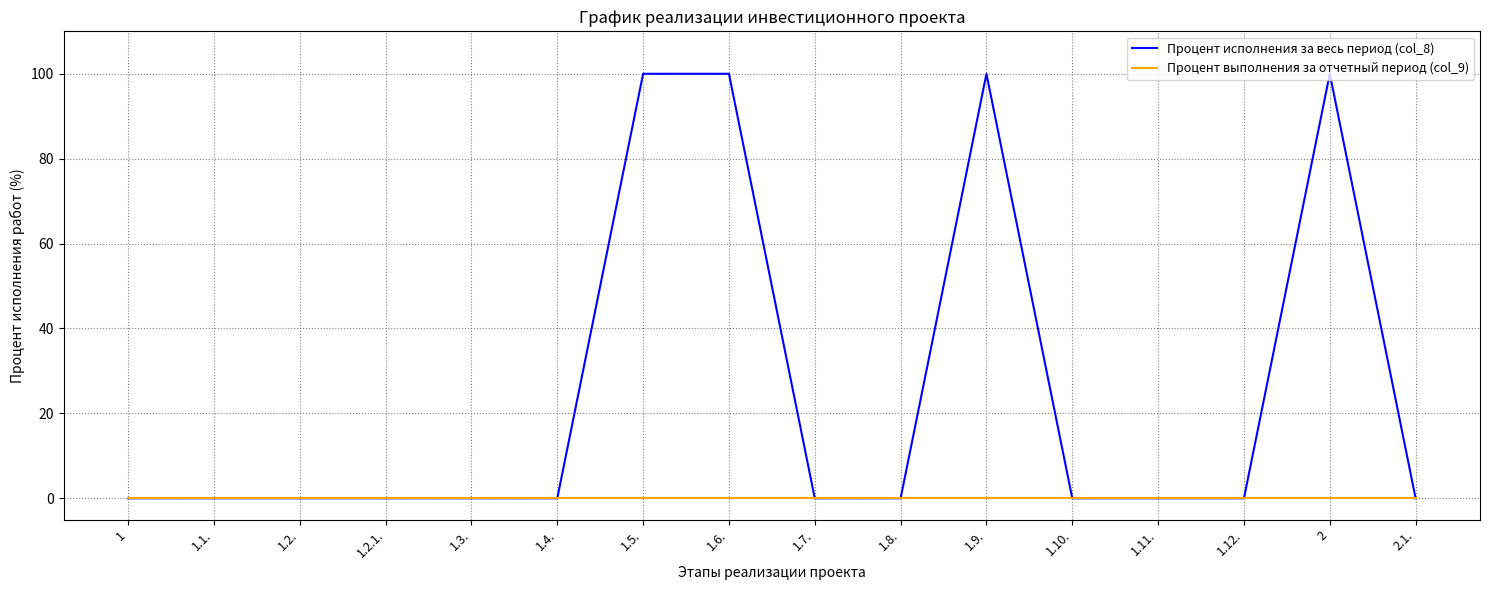

What is the greatest value displayed?

100